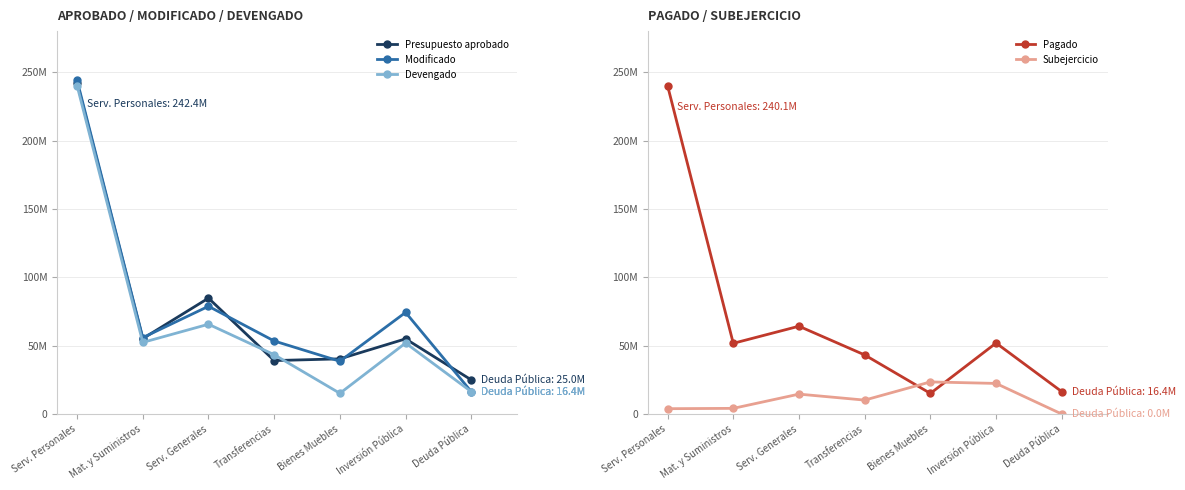

What is the difference between the second highest and second lowest values in the Subejercicio series?

18470170.1